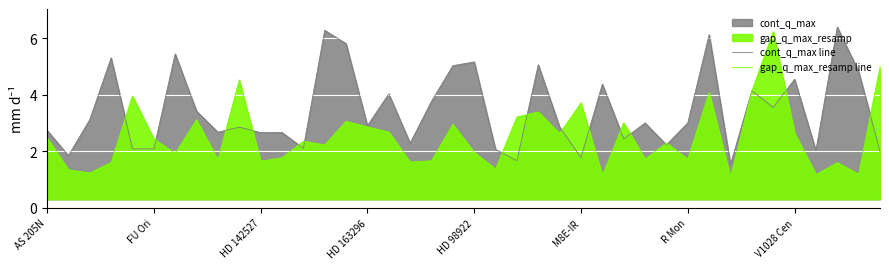

What is the minimum value shown in the chart?

1.1